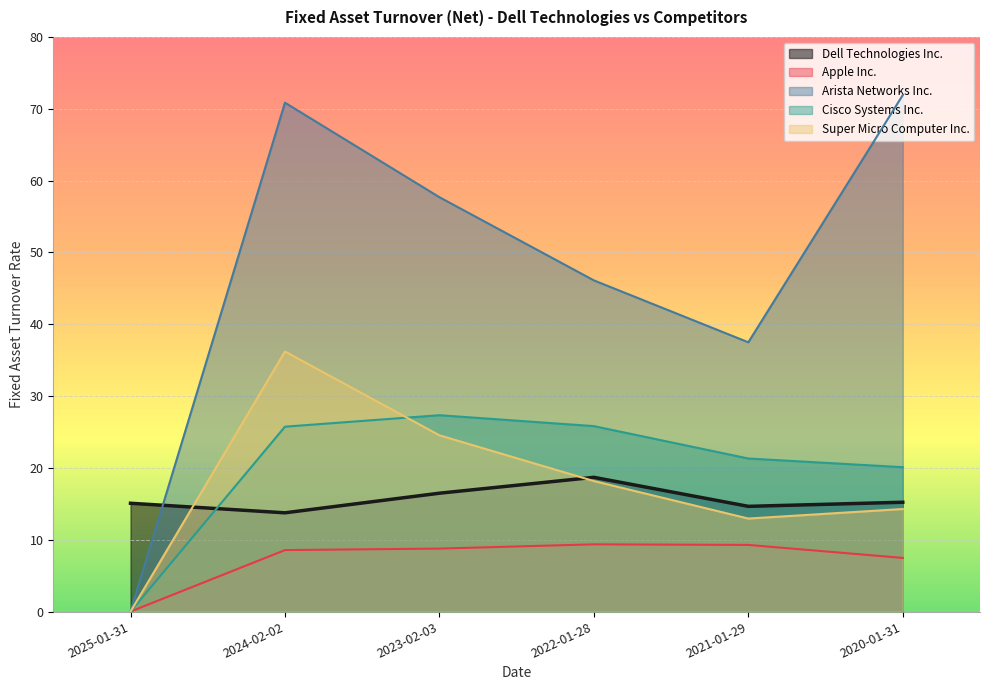

At which label does Dell Technologies Inc. reach its minimum?

2024-02-02